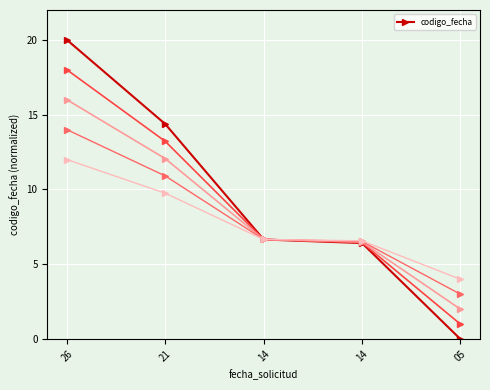

How many data points are above 6?

4